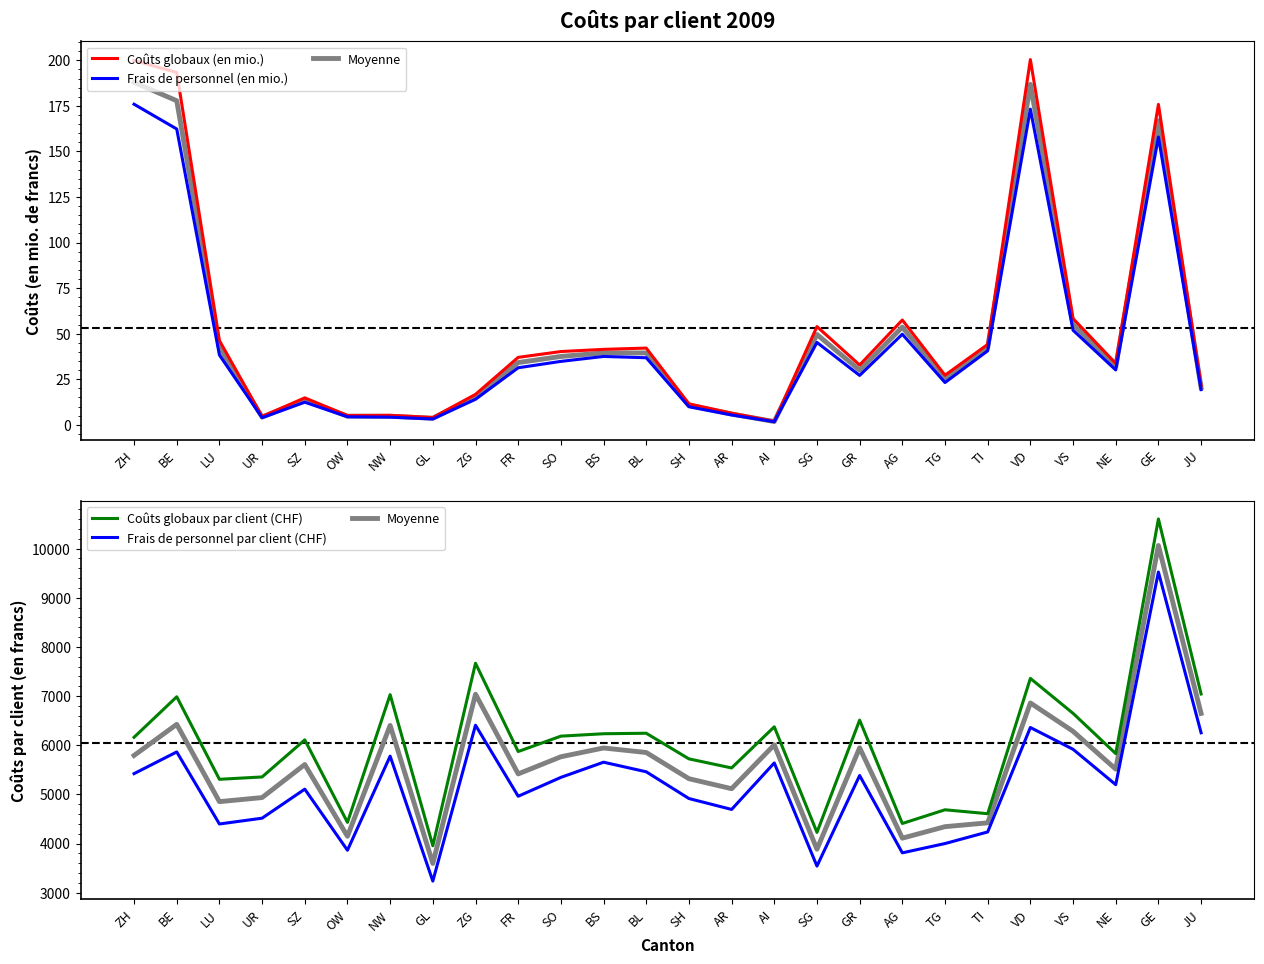

Reading left to right, extract all data points from this chart.

Coûts globaux (en mio.): ZH=199.9	BE=193.3	LU=46.2	UR=4.6	SZ=14.8	OW=5.1	NW=5.2	GL=4.0	ZG=16.7	FR=37.0	SO=40.2	BS=41.4	BL=42.1	SH=11.5	AR=6.4	AI=1.9	SG=53.9	GR=32.8	AG=57.5	TG=27.2	TI=44.1	VD=200.4	VS=58.3	NE=33.7	GE=175.8	JU=21.7
Frais de personnel (en mio.): ZH=175.9	BE=162.3	LU=38.3	UR=3.9	SZ=12.4	OW=4.4	NW=4.2	GL=3.2	ZG=14.0	FR=31.3	SO=34.8	BS=37.5	BL=36.8	SH=9.9	AR=5.4	AI=1.7	SG=45.2	GR=27.1	AG=49.7	TG=23.2	TI=40.6	VD=173.2	VS=51.9	NE=30.1	GE=157.9	JU=19.3
Moyenne: ZH=5792.0	BE=6425.0	LU=4852.5	UR=4935.5	SZ=5608.0	OW=4147.5	NW=6403.5	GL=3595.5	ZG=7038.0	FR=5417.0	SO=5765.5	BS=5944.5	BL=5852.0	SH=5319.5	AR=5116.0	AI=6007.5	SG=3884.0	GR=5947.5	AG=4109.5	TG=4343.5	TI=4421.5	VD=6860.5	VS=6283.5	NE=5514.0	GE=10064.0	JU=6648.0
Coûts globaux par client (CHF): ZH=6162.0	BE=6986.0	LU=5307.0	UR=5355.0	SZ=6109.0	OW=4431.0	NW=7029.0	GL=3955.0	ZG=7668.0	FR=5872.0	SO=6185.0	BS=6234.0	BL=6244.0	SH=5723.0	AR=5538.0	AI=6375.0	SG=4227.0	GR=6511.0	AG=4408.0	TG=4687.0	TI=4607.0	VD=7360.0	VS=6649.0	NE=5830.0	GE=10604.0	JU=7043.0
Frais de personnel par client (CHF): ZH=5422.0	BE=5864.0	LU=4398.0	UR=4516.0	SZ=5107.0	OW=3864.0	NW=5778.0	GL=3236.0	ZG=6408.0	FR=4962.0	SO=5346.0	BS=5655.0	BL=5460.0	SH=4916.0	AR=4694.0	AI=5640.0	SG=3541.0	GR=5384.0	AG=3811.0	TG=4000.0	TI=4236.0	VD=6361.0	VS=5918.0	NE=5198.0	GE=9524.0	JU=6253.0